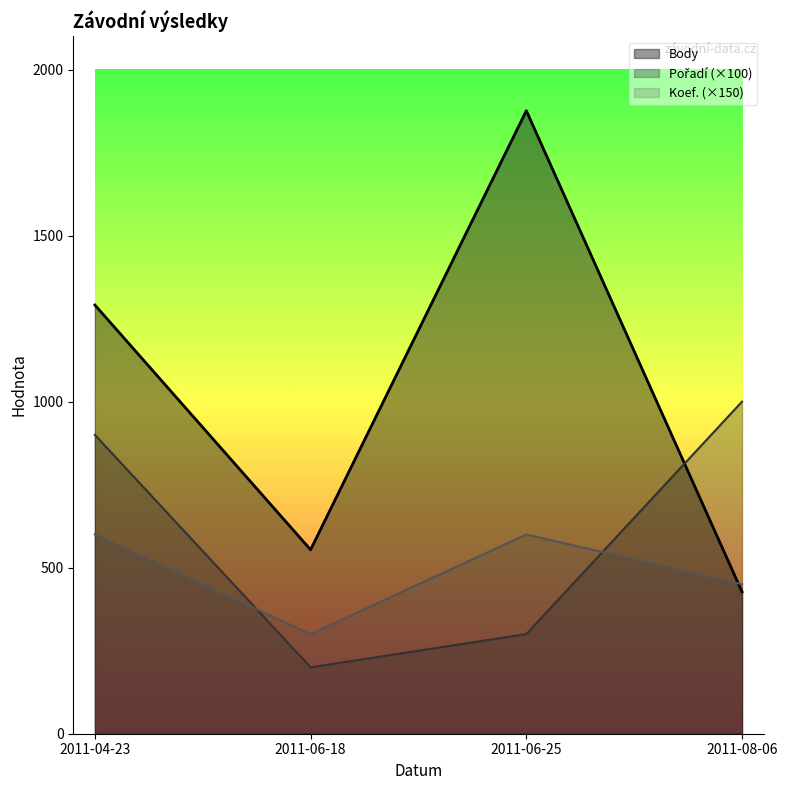

What is the label of the 2nd point from the right?

2011-06-25